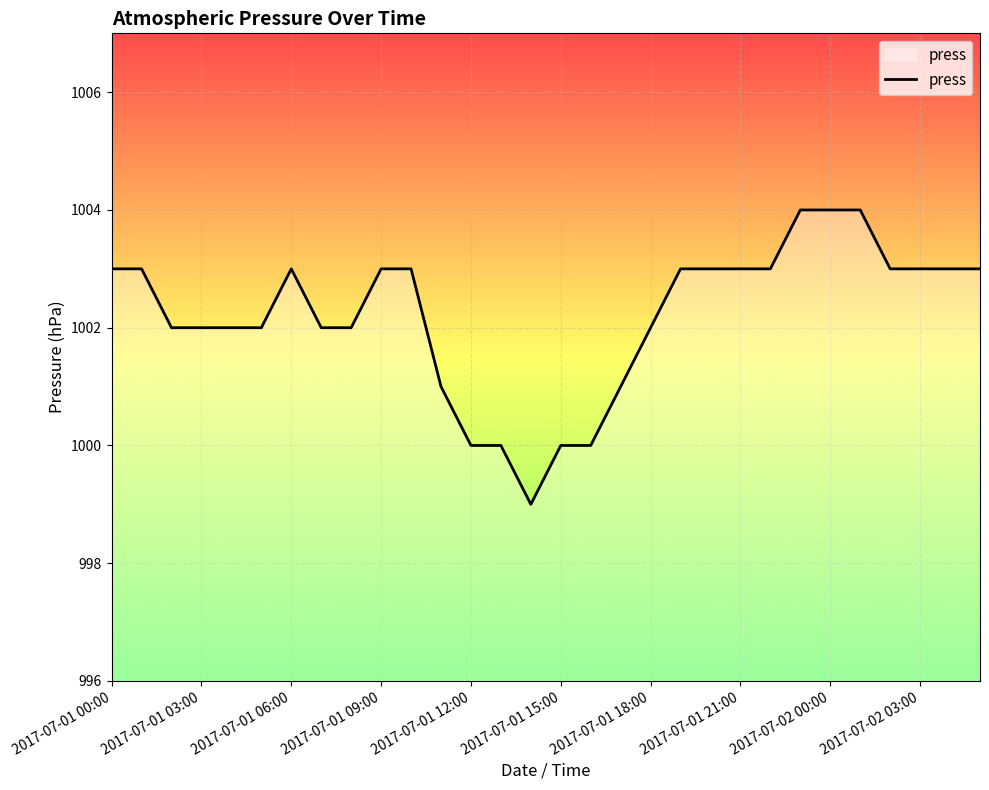

Reading right to left, list all the values displayed in this chart.

1003	1003	1003	1003	1004	1004	1004	1003	1003	1003	1003	1002	1001	1000	1000	999	1000	1000	1001	1003	1003	1002	1002	1003	1002	1002	1002	1002	1003	1003